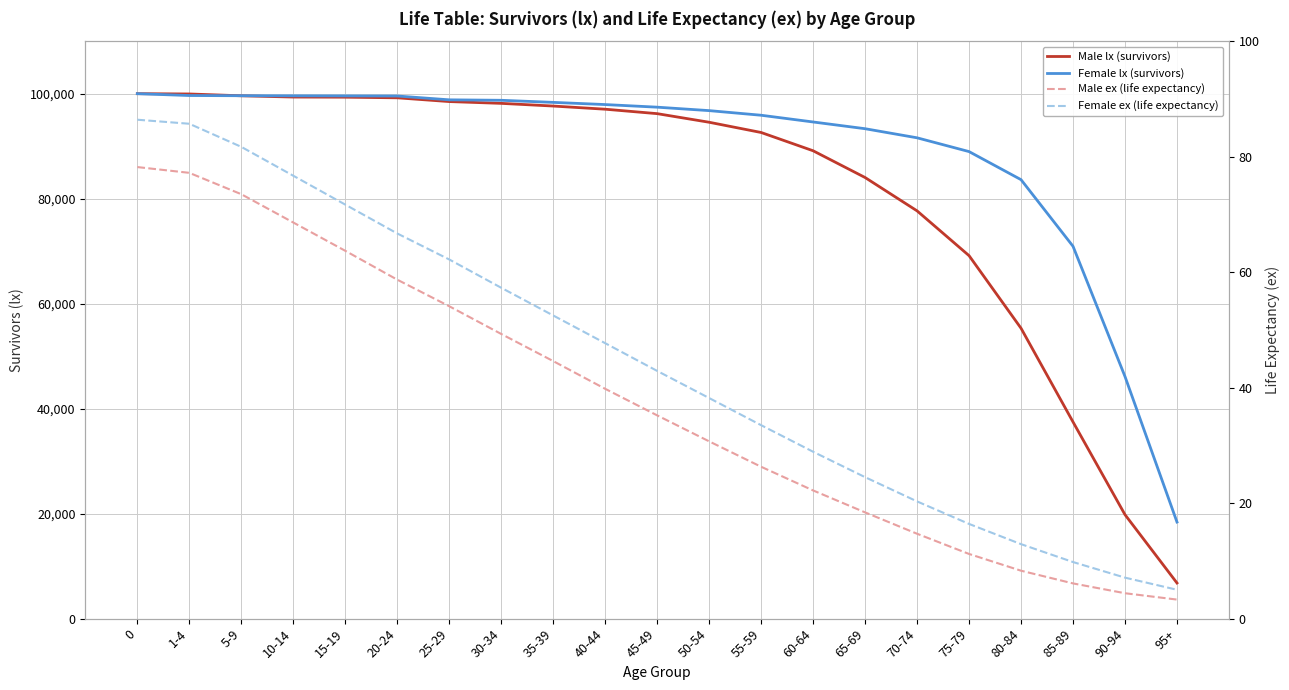

Is it true that Female ex (life expectancy) equals 15.7 at 15-19?

False